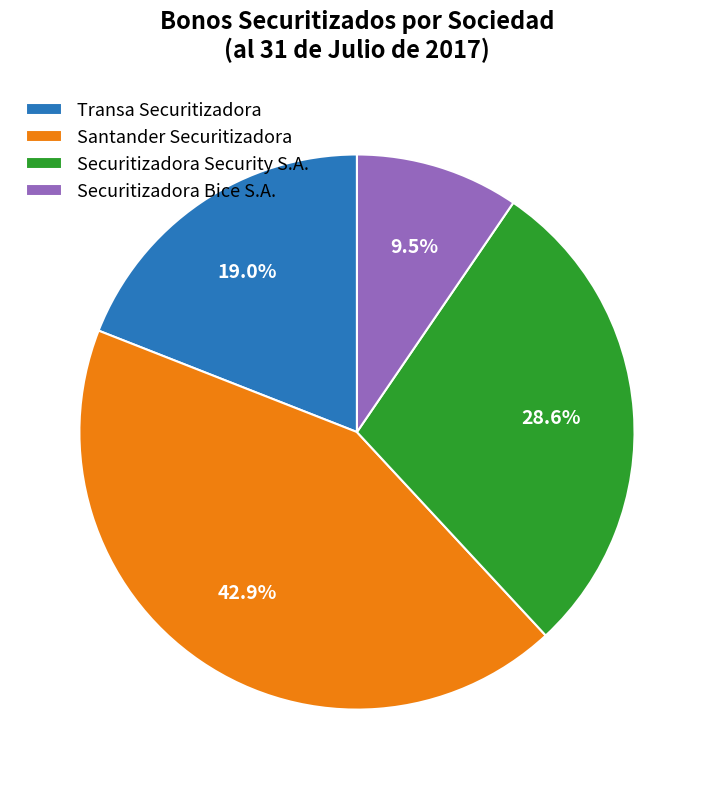

What percentage is the Santander Securitizadora slice, to the nearest percent?

43%